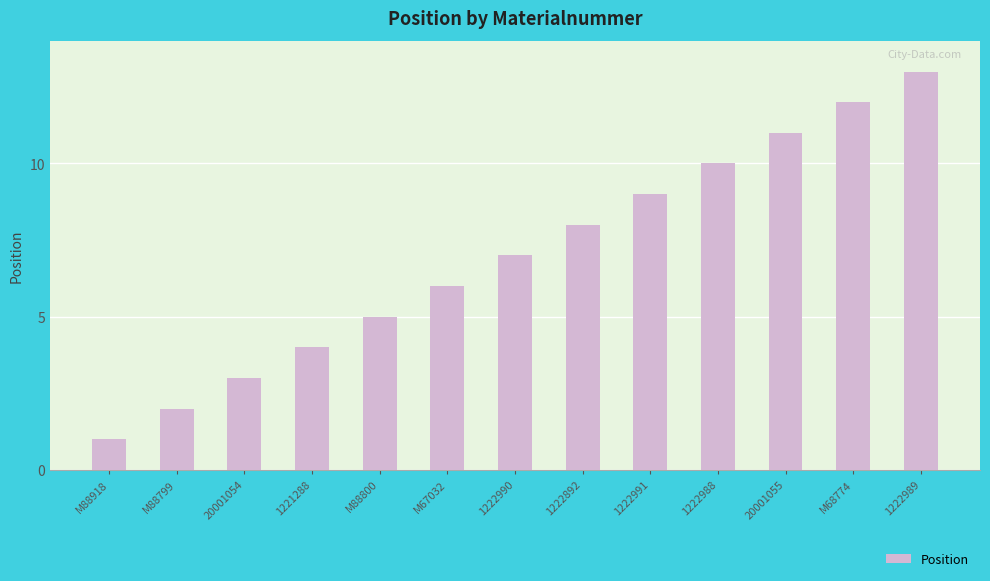

What is the ratio of the value at 1222989 to the value at 20001054?

4.3